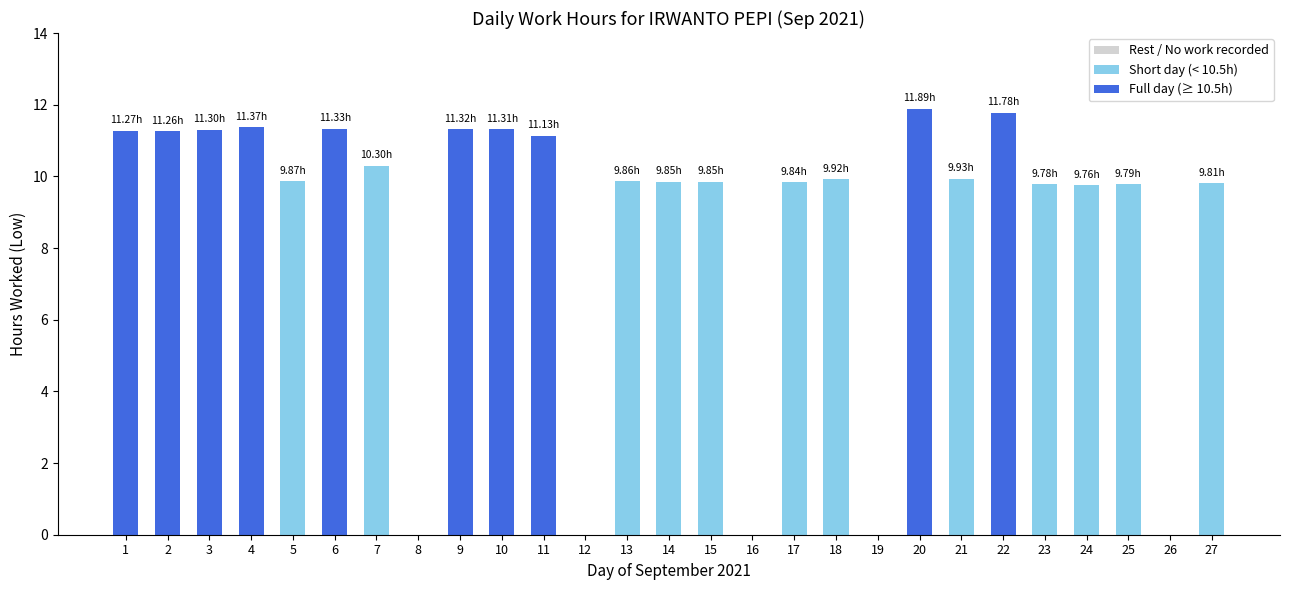

Between 15 and 8, which is larger?

15